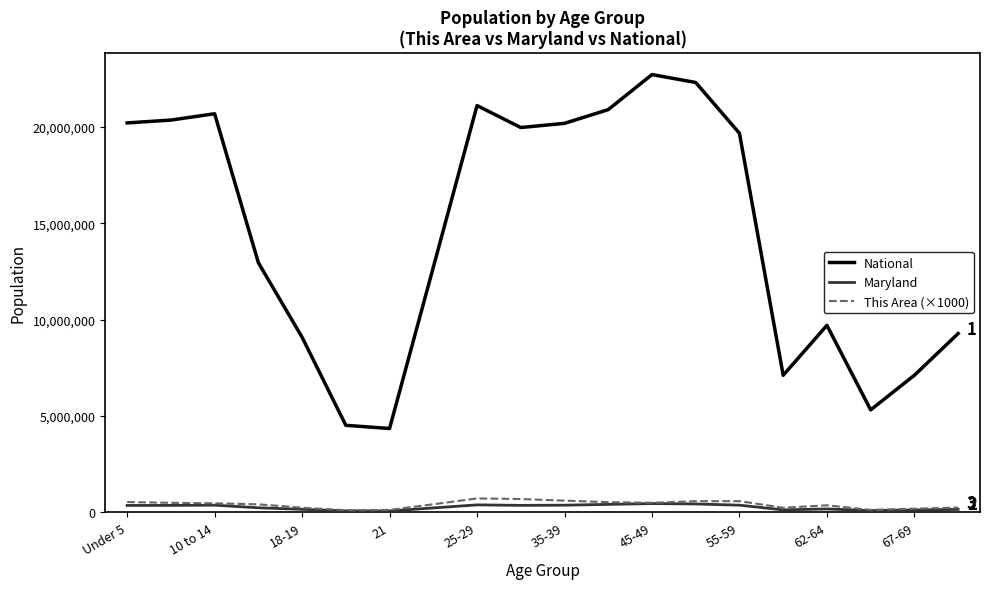

True or false: National and Maryland cross at least once.

False